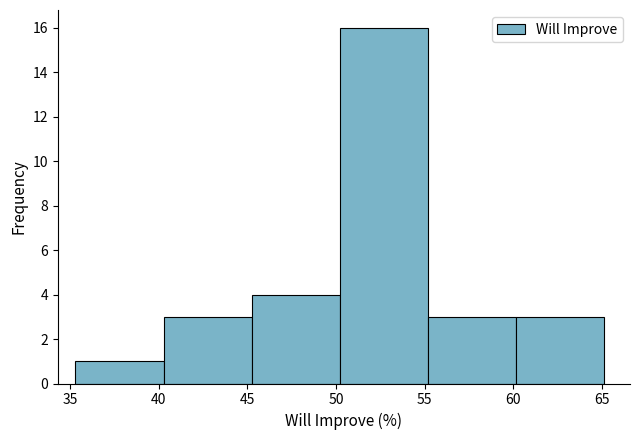

Over which range of the x-axis is the bar tallest?

50.0 to 55.0